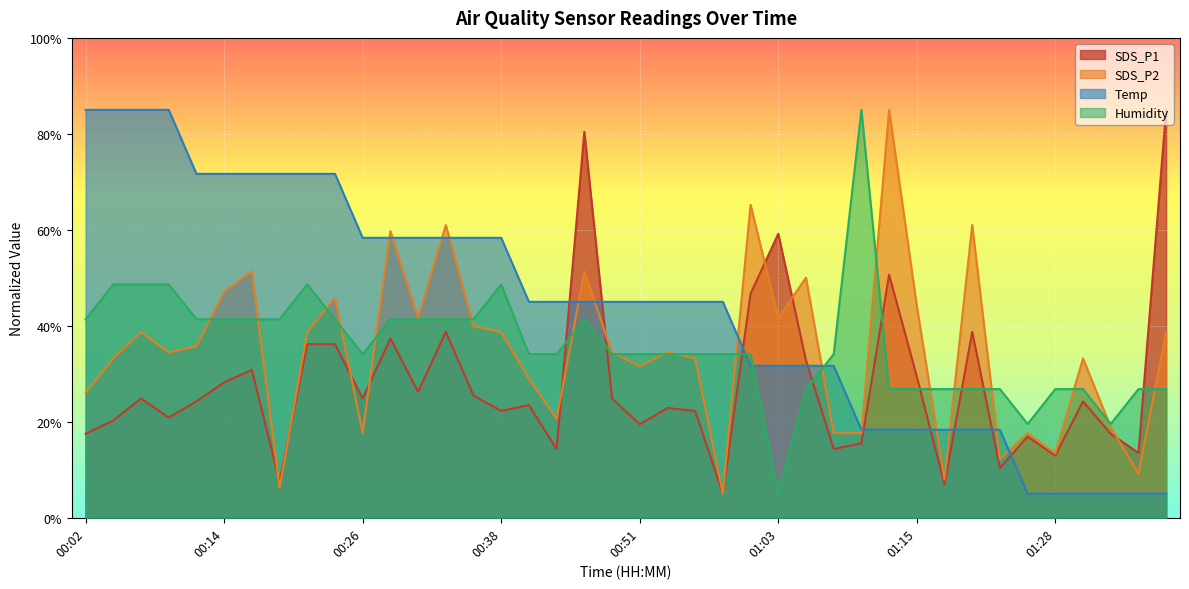

True or false: SDS_P1 has more than 2 points higher than both neighbors.

True